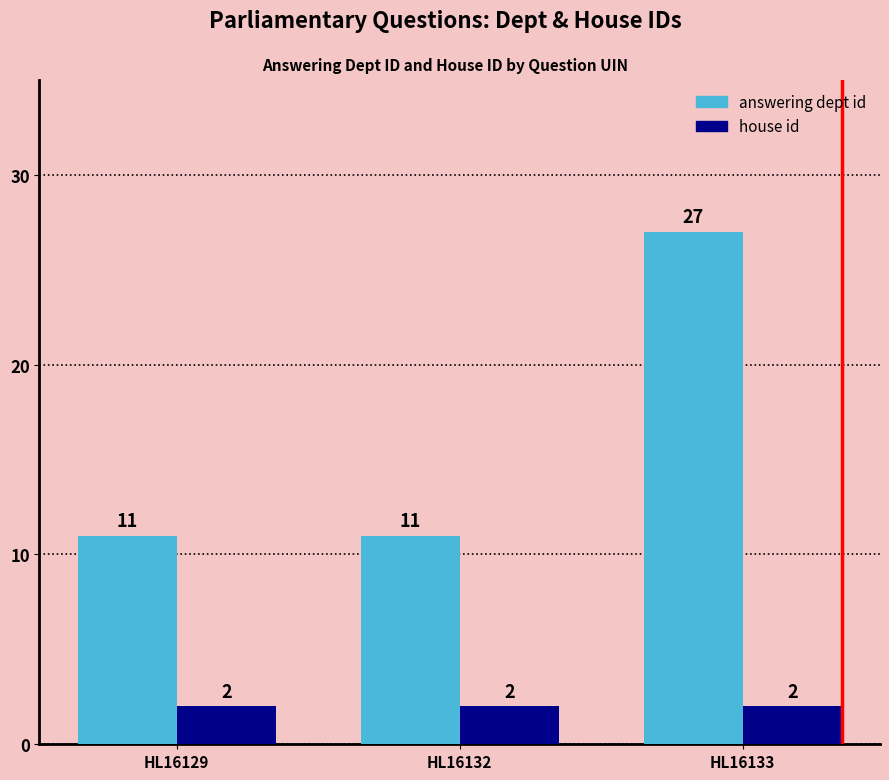

Are the bars horizontal?

No